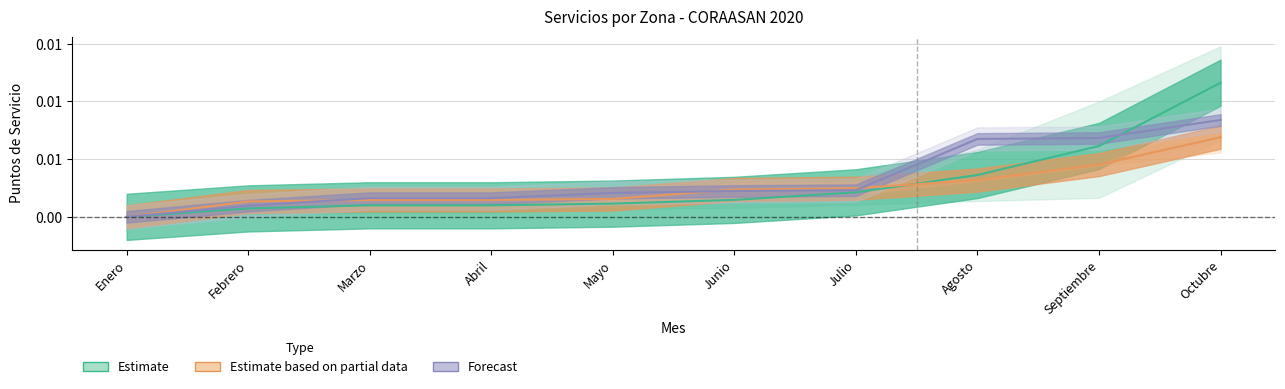

How many lines are shown in the chart?

3